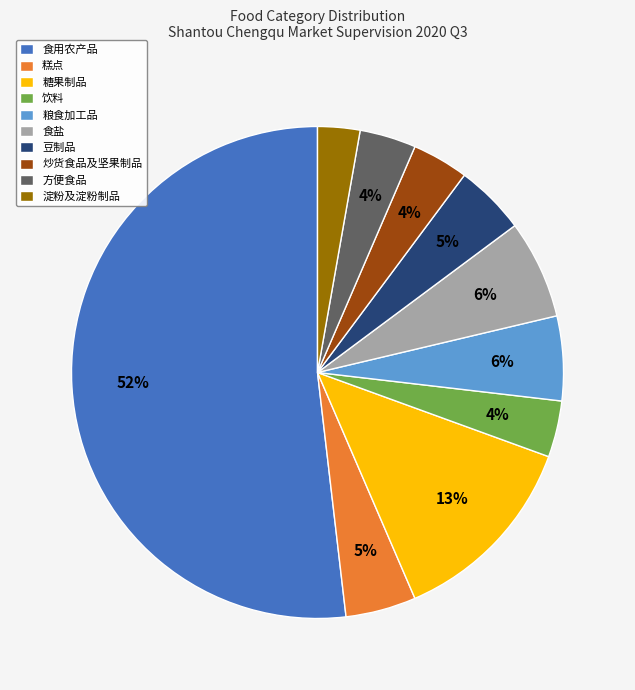

Which category has the biggest portion of the pie?

食用农产品